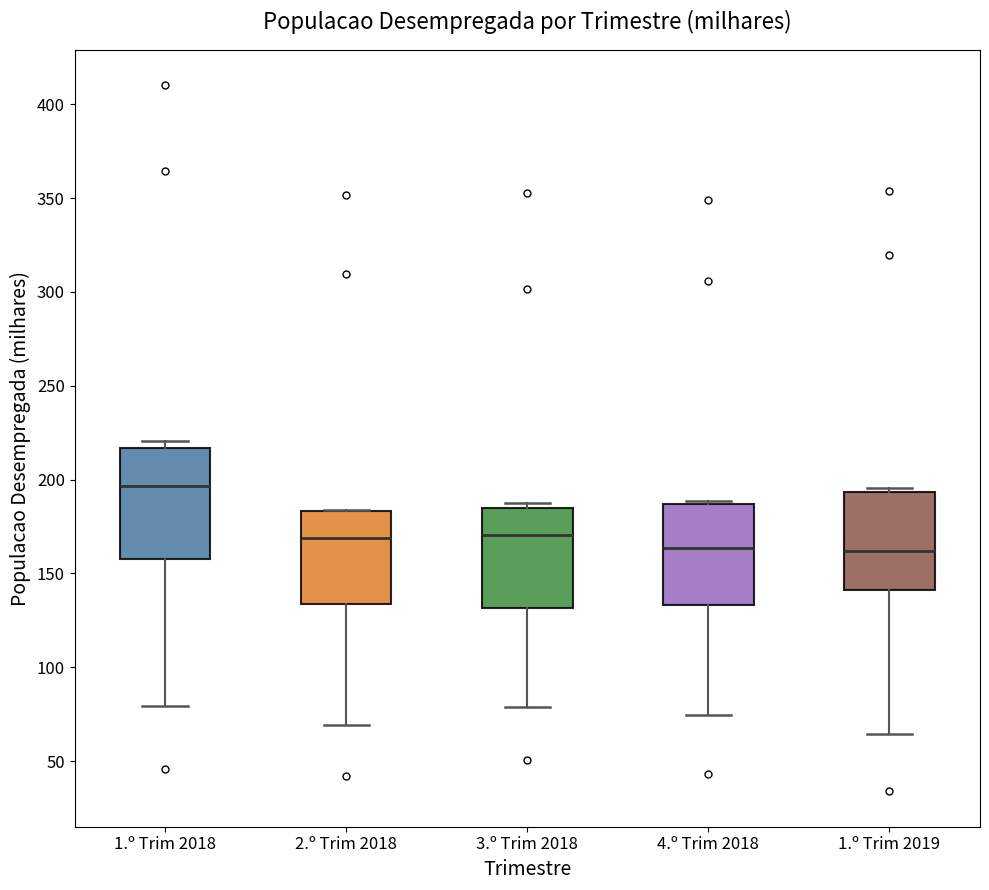

Reading left to right, transcribe this box plot: for each box, give where its median line is, the range the box spans, and where its two whiskers end, as read against the y-axis. The values are not printed on the chart, so give them approximately, as read against the axis.

1.º Trim 2018: median 195, box 160 to 215, whiskers 80 to 220
2.º Trim 2018: median 170, box 135 to 185, whiskers 70 to 185
3.º Trim 2018: median 170, box 130 to 185, whiskers 80 to 190
4.º Trim 2018: median 165, box 135 to 185, whiskers 75 to 190
1.º Trim 2019: median 160, box 140 to 195, whiskers 65 to 195 (just above the box's upper edge)